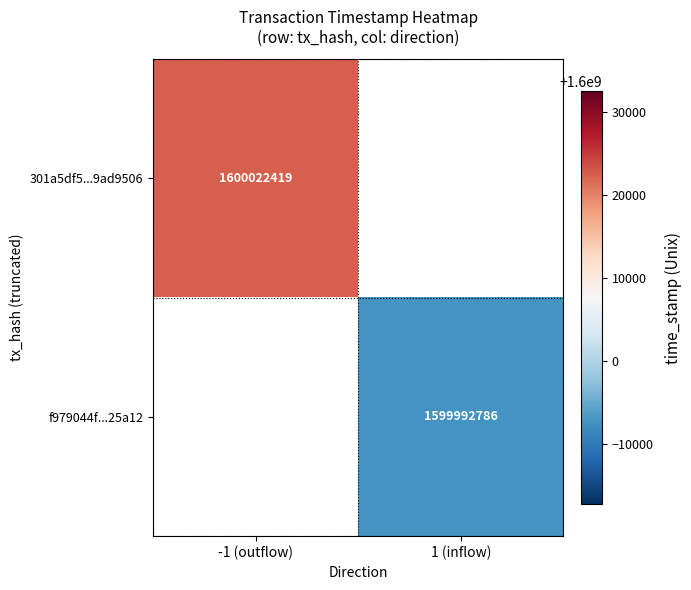

How many categories are shown in the chart?

2